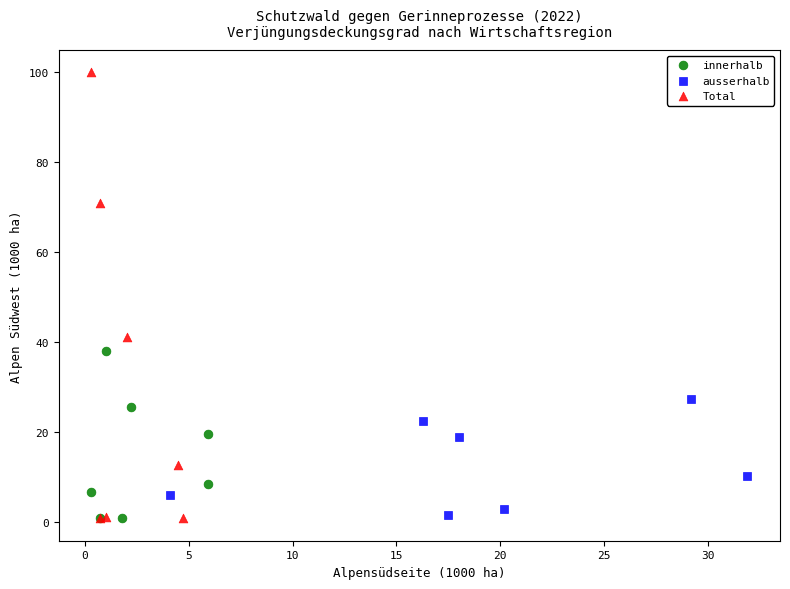

Which series reaches the maximum Y coordinate?

Total